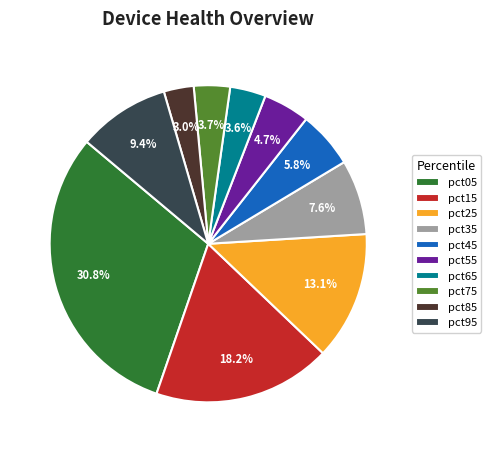

Does pct15 account for over 50% of the chart?

No